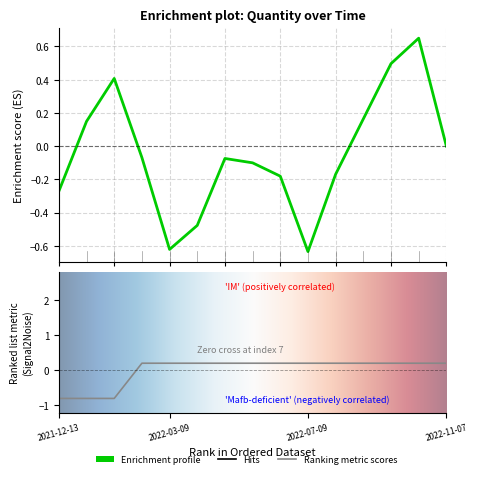

Count the number of categories in the chart.

15